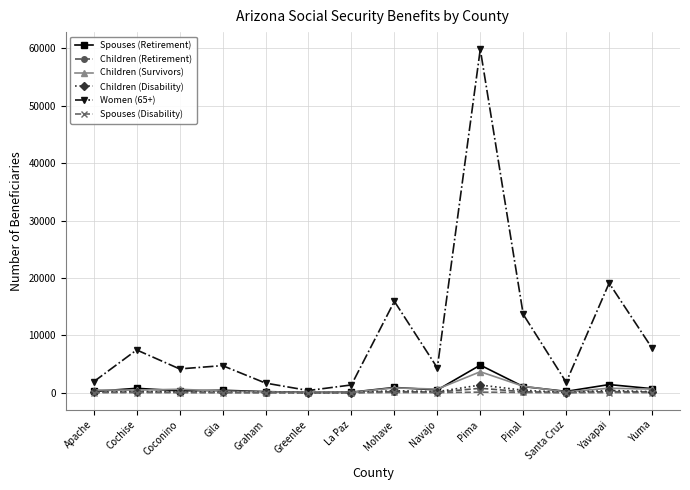

How many lines are shown in the chart?

6